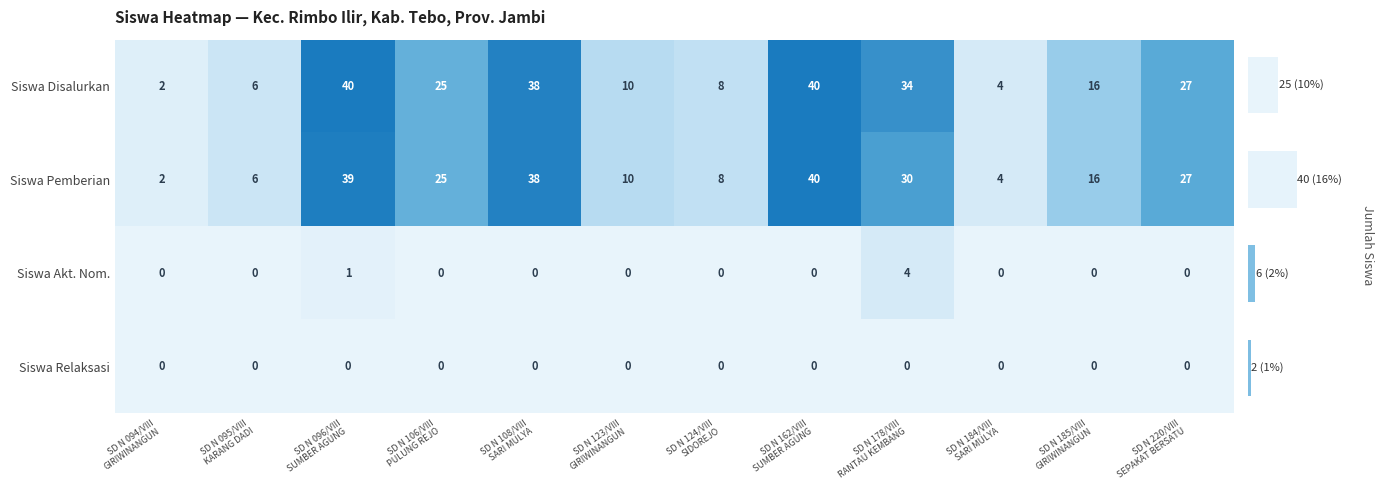

Which has a higher value, SD N 094/VIII
GIRIWINANGUN or SD N 178/VIII
RANTAU KEMBANG?

SD N 178/VIII
RANTAU KEMBANG